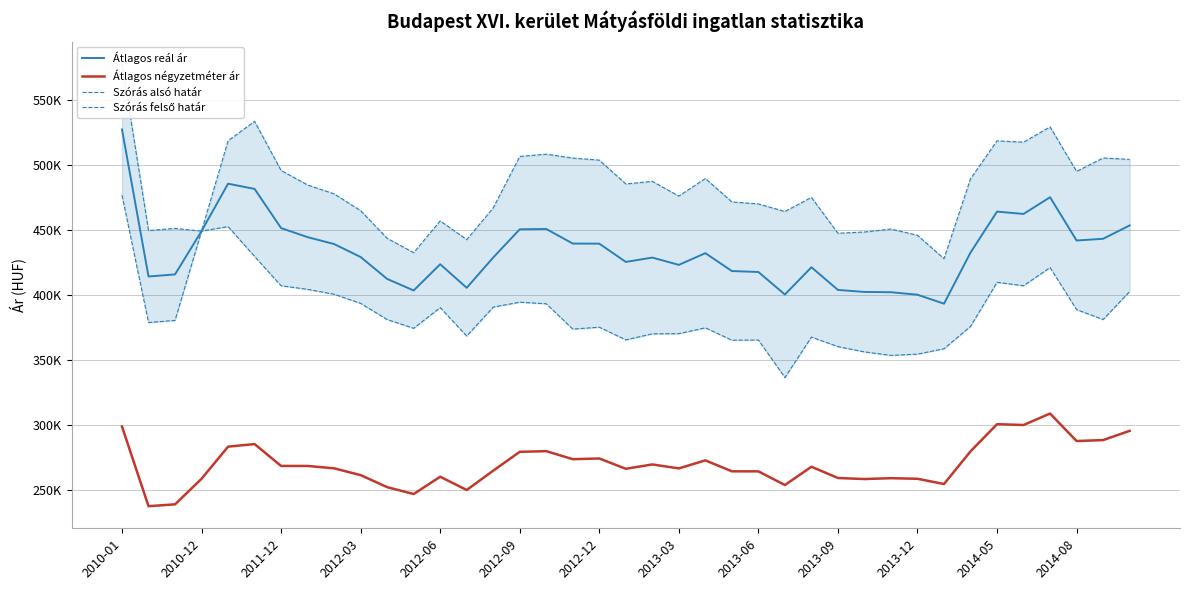

Where does the Szórás felső határ series first go above 478110?

2010-01